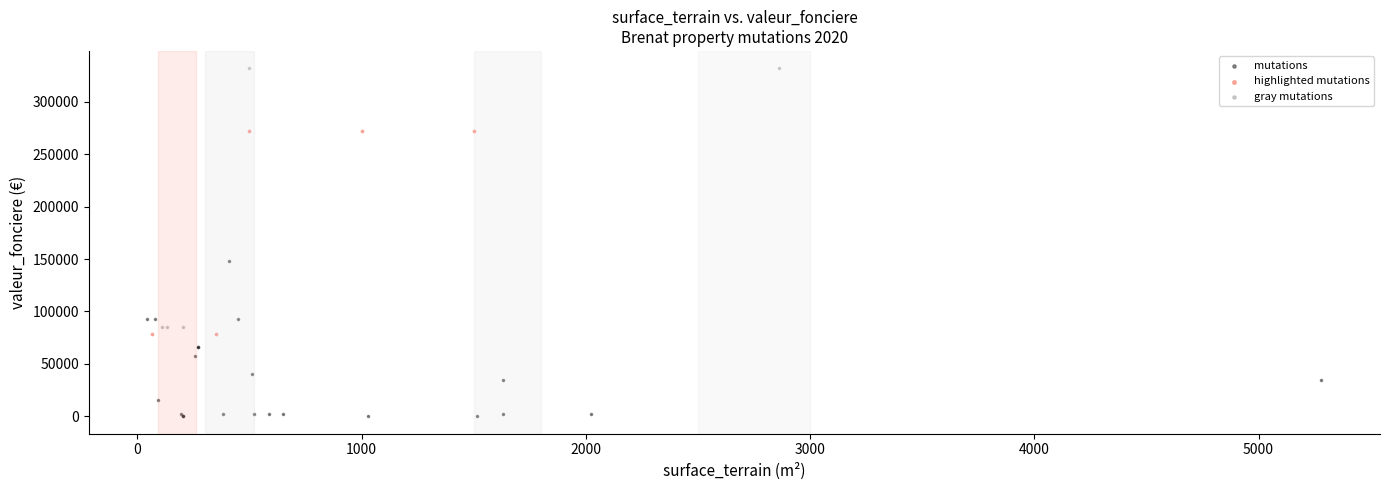

Which series reaches the maximum Y coordinate?

gray mutations